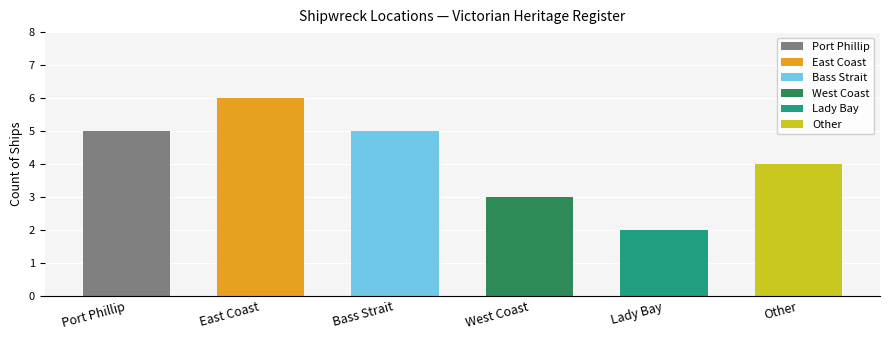

Reading left to right, extract all data points from this chart.

5	6	5	3	2	4